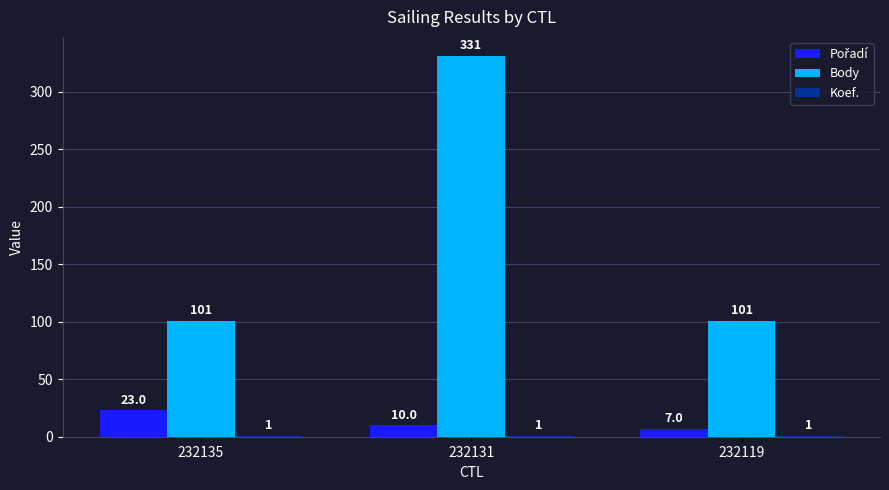

Which category has the highest value in the Body series?

232131